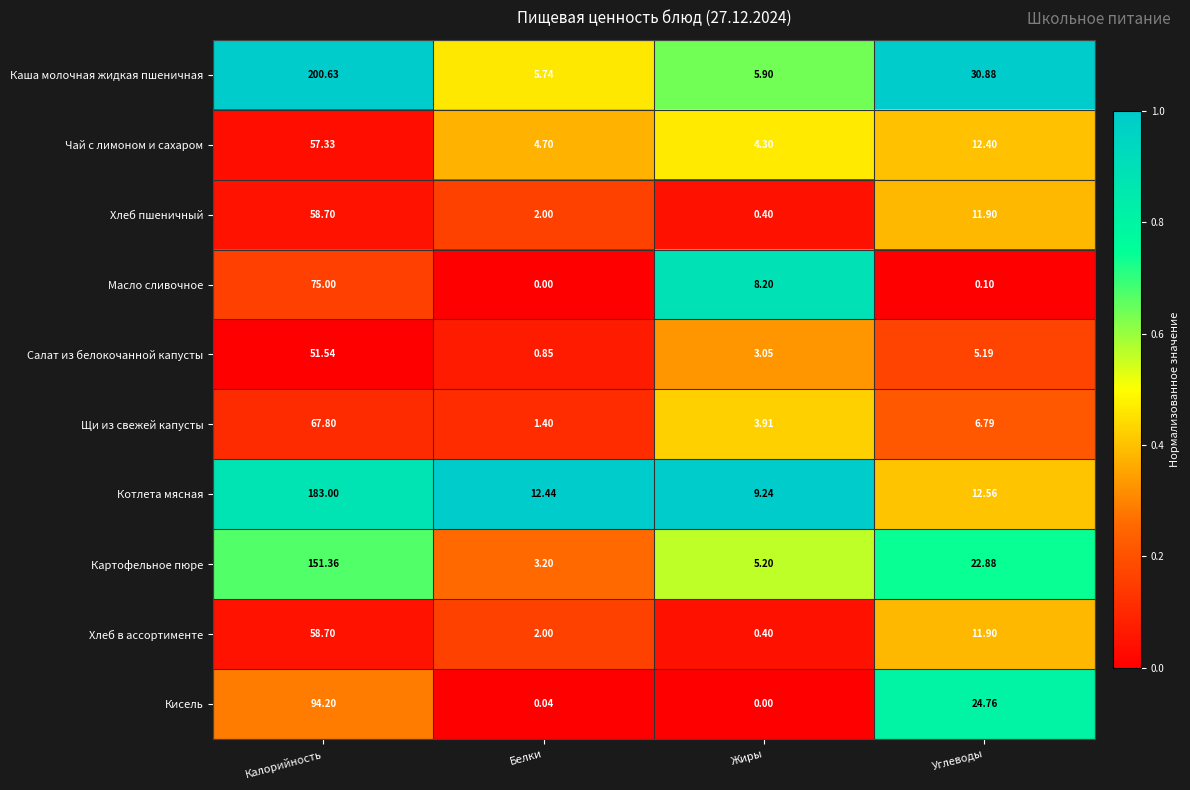

At which category is the sum across all series the highest?

Калорийность